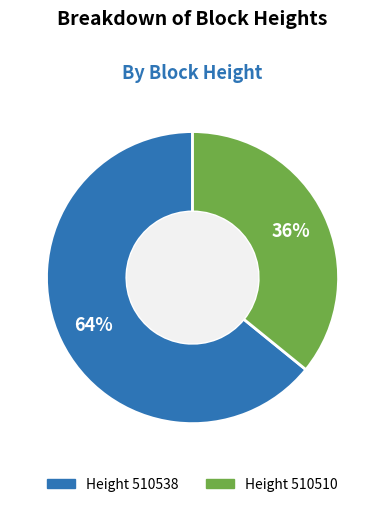

To the nearest percent, what is the average slice percentage?

50%